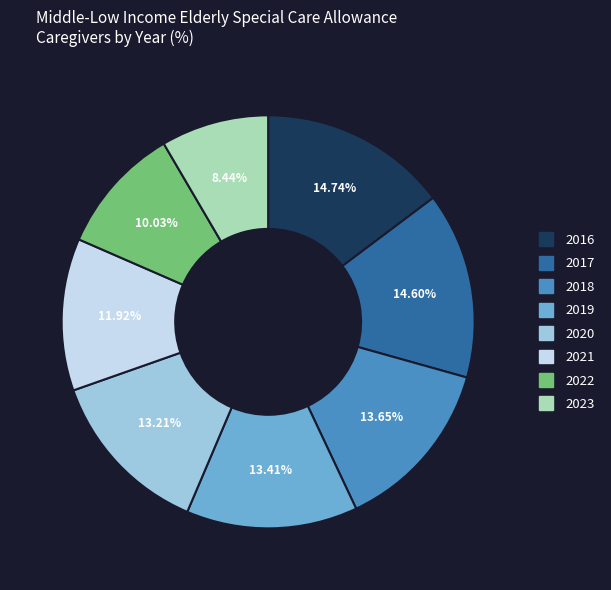

To the nearest percent, what portion does 2016 represent?

15%